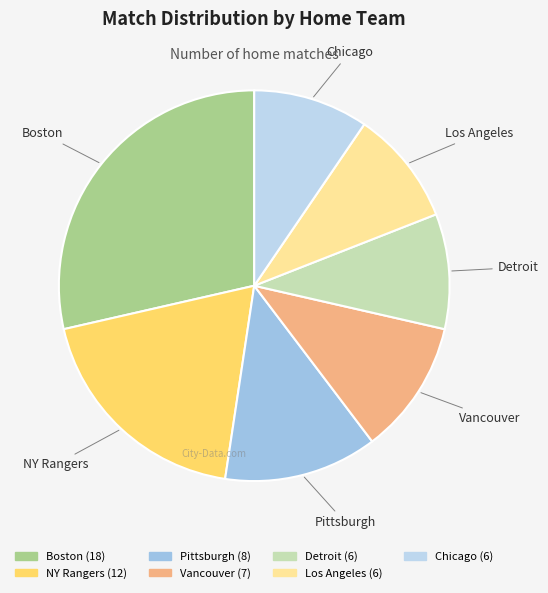

Which has a higher value, Boston or Chicago?

Boston